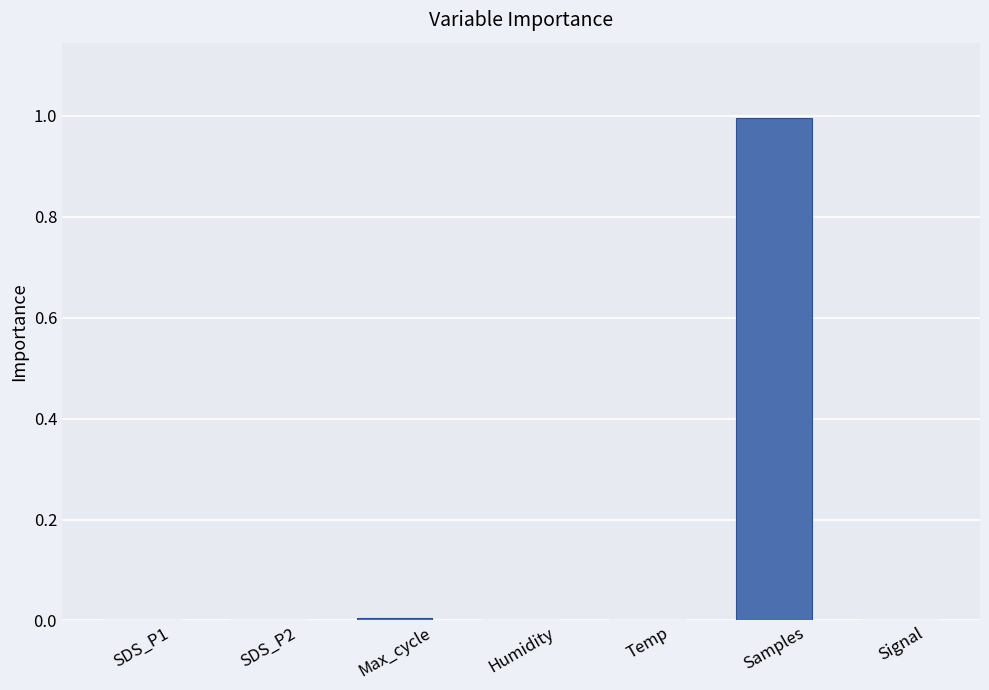

The chart shows a value of 0.0 at SDS_P2. True or false?

True